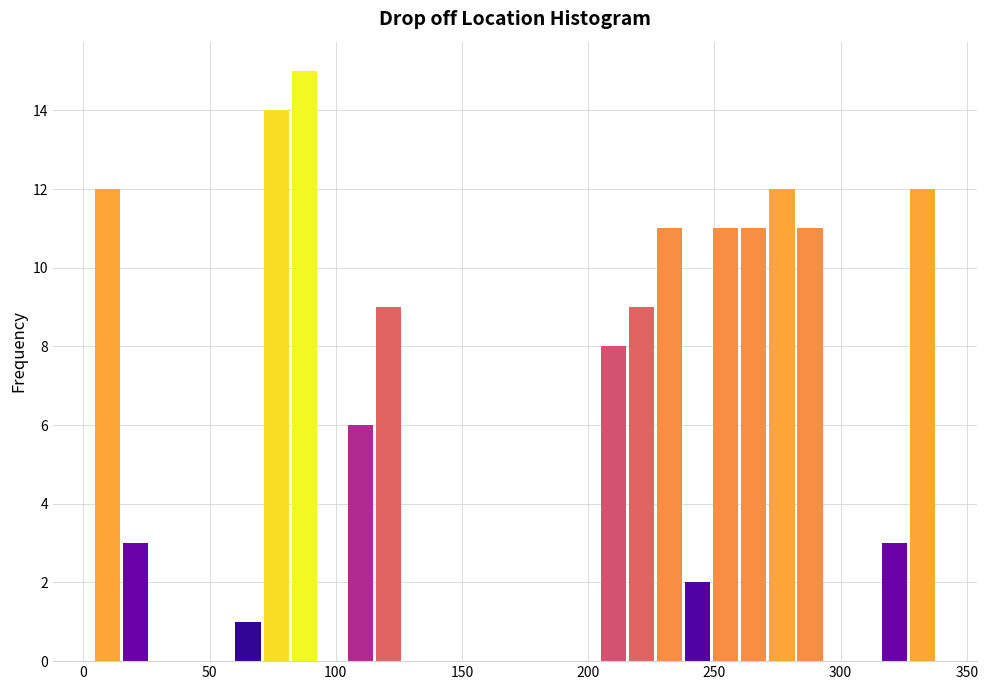

Around what value on the x-axis is the tallest bar? Give the approximate position of its centre, as read against the axis.

90